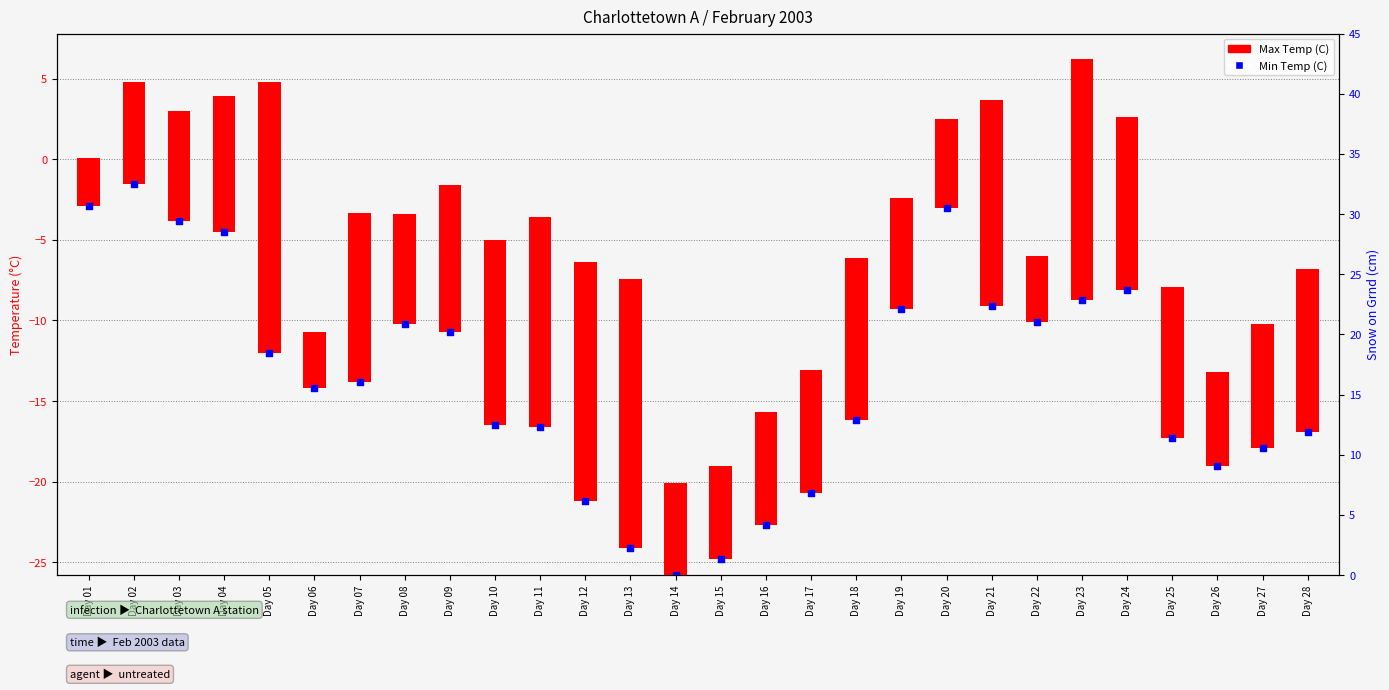

Which series contains the highest Y value?

Max Temp (C)